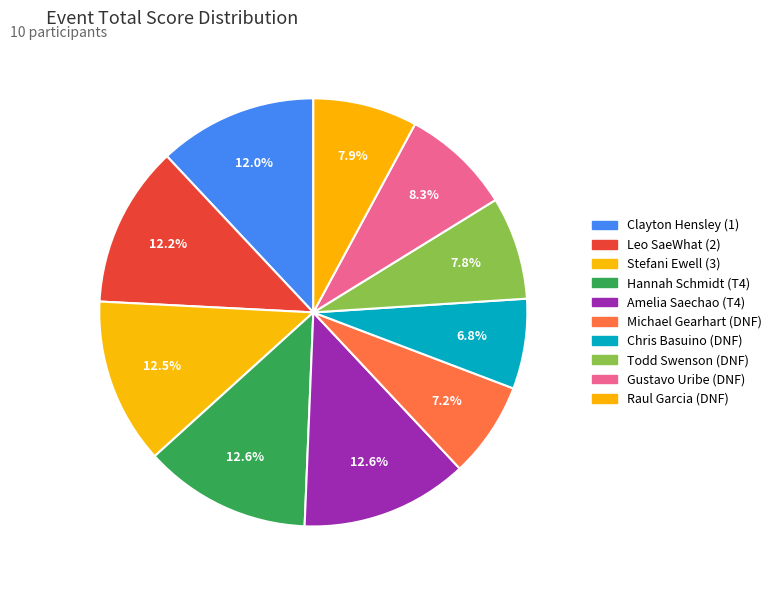

Which category has the biggest portion of the pie?

Hannah Schmidt (T4)